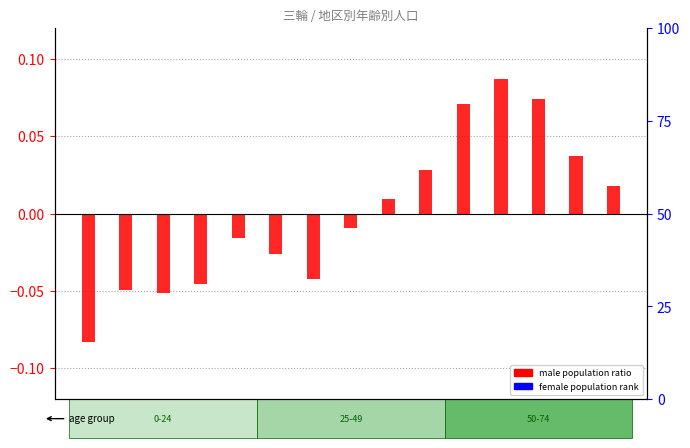

What is the maximum value shown in the chart?

0.1